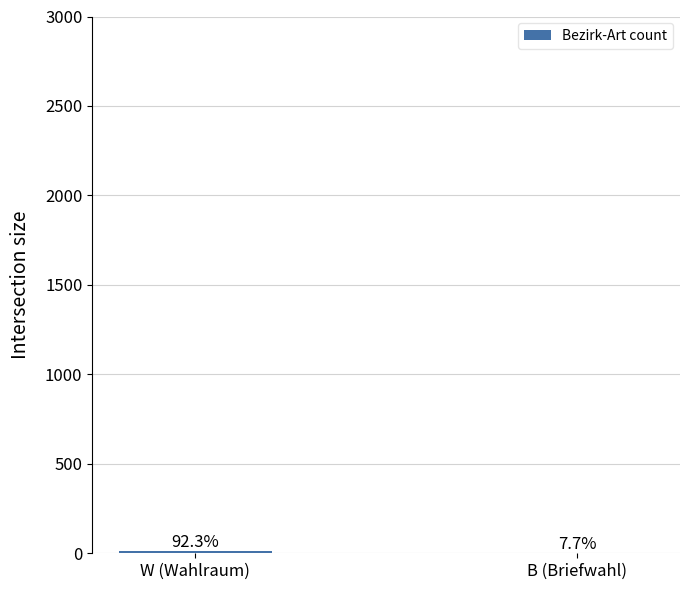

Where is the data nearest to the value 6?

B (Briefwahl)